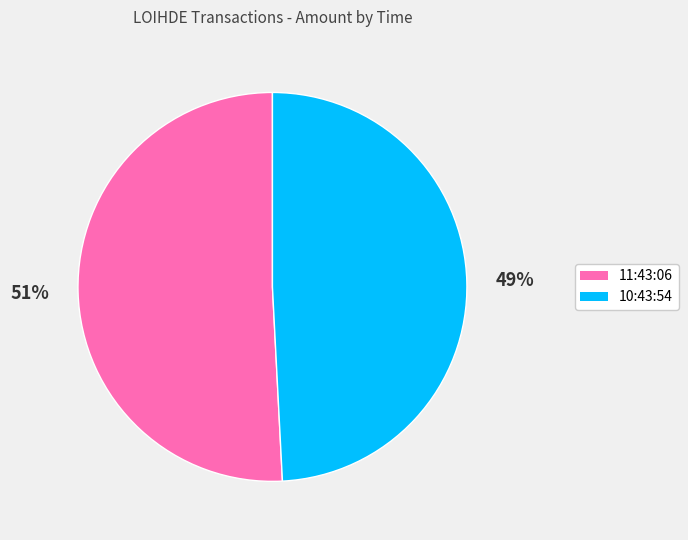

To the nearest percent, what portion does 11:43:06 represent?

51%